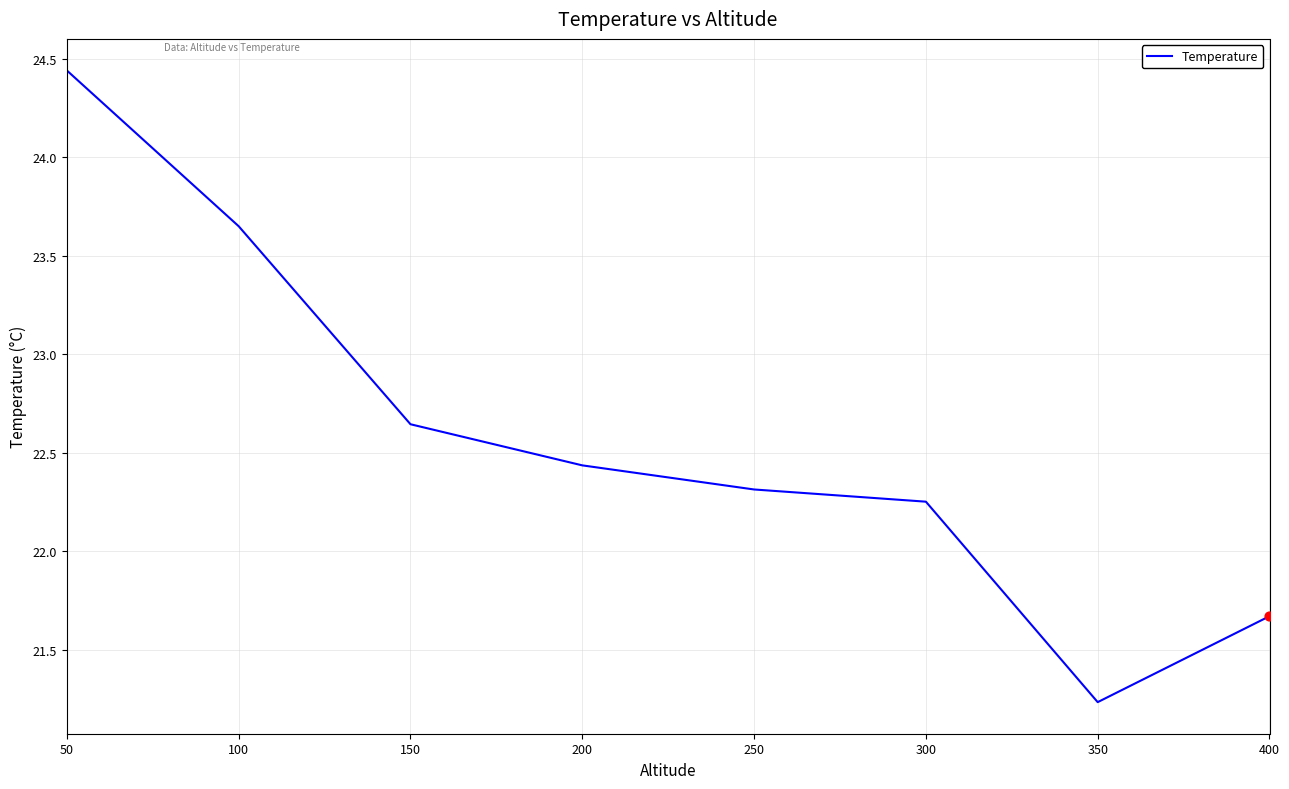

What is the ratio of the value at 100 to the value at 250?

1.1